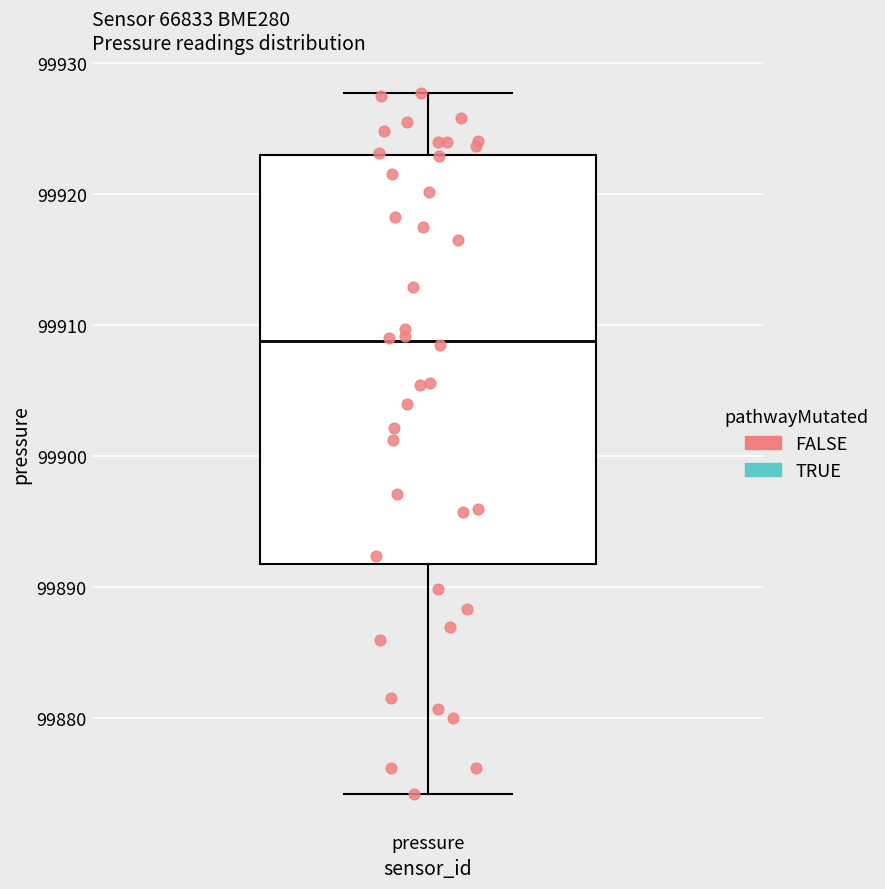

Transcribe this box plot: give where the median line is, the range the box spans, and where the two whiskers end, as read against the y-axis. The values are not printed on the chart, so give them approximately, as read against the axis.

median 99909, box 99892 to 99923, whiskers 99874 to 99928